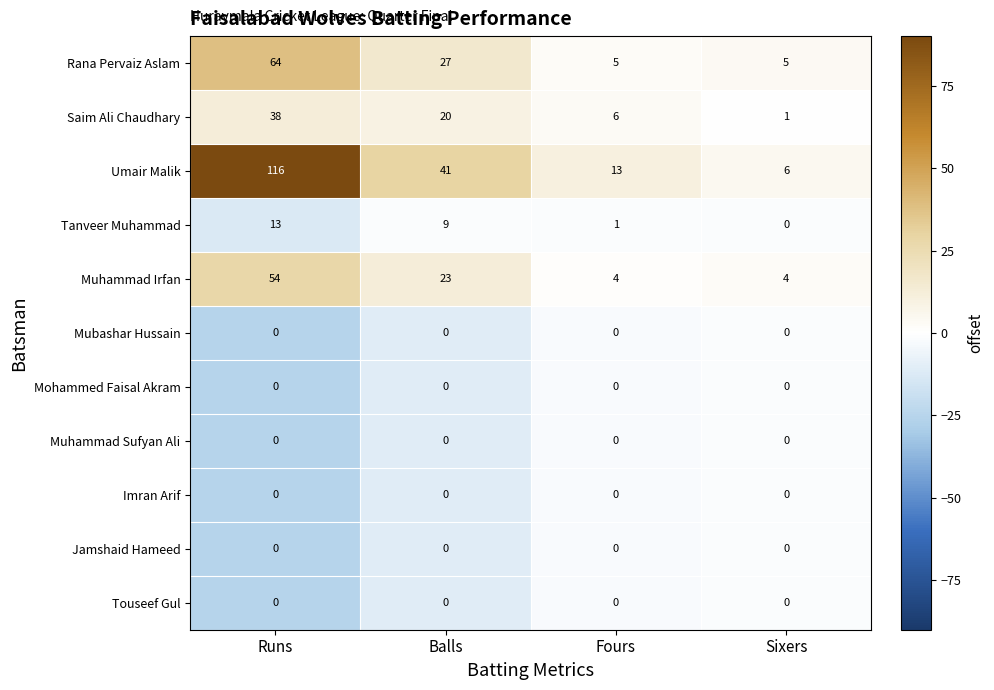

Where is Rana Pervaiz Aslam nearest to the value 34?

Balls